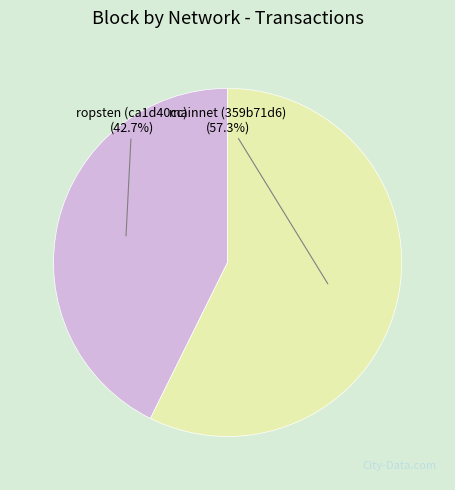

Between mainnet (359b71d6) and ropsten (ca1d40cc), which is larger?

mainnet (359b71d6)